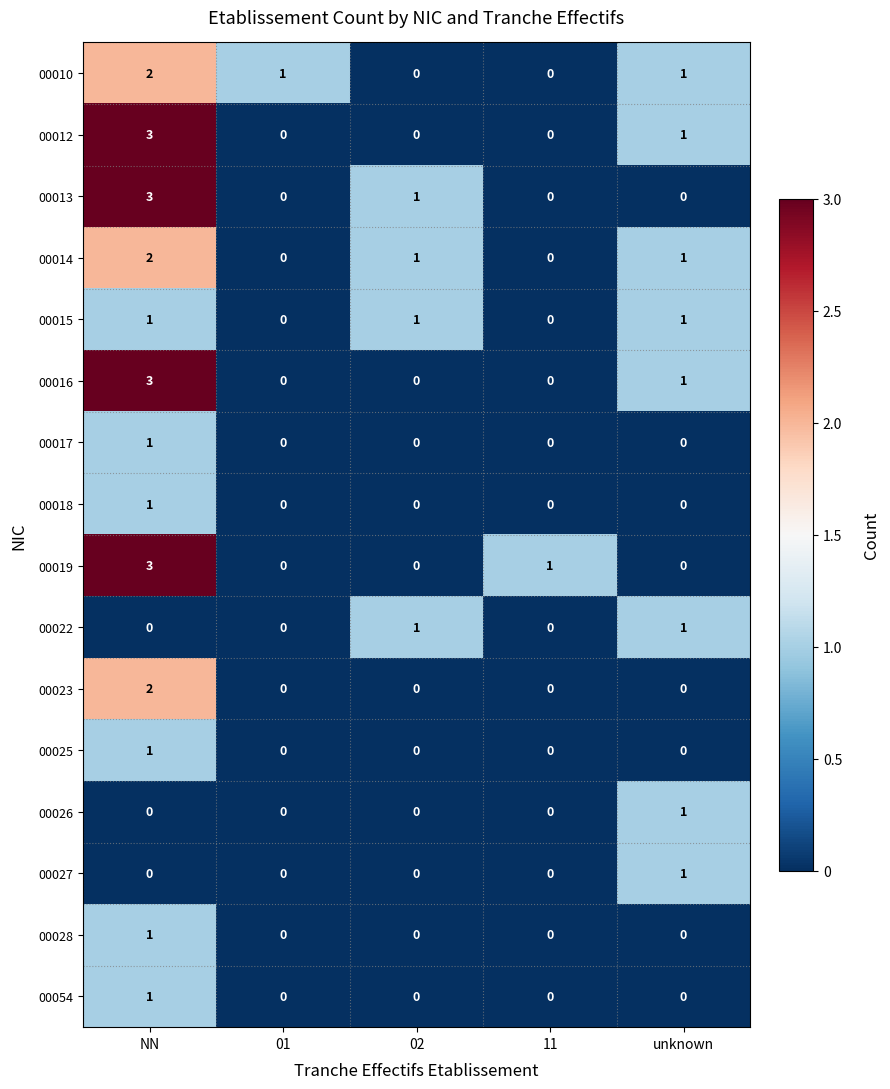

The 00026 series shows 0 at 02. True or false?

True